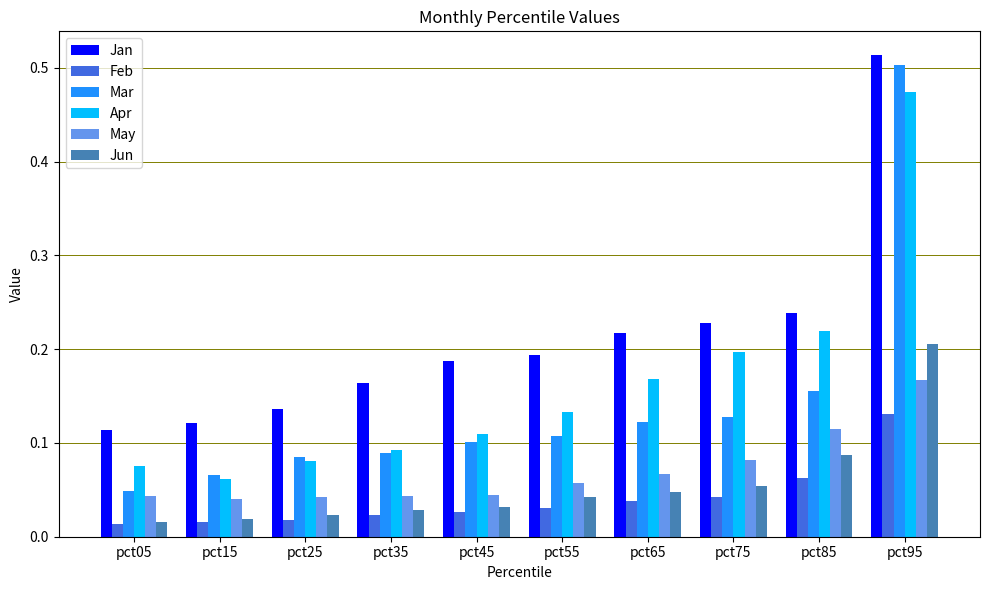

True or false: Apr has a value of 0.5 at pct95.

True